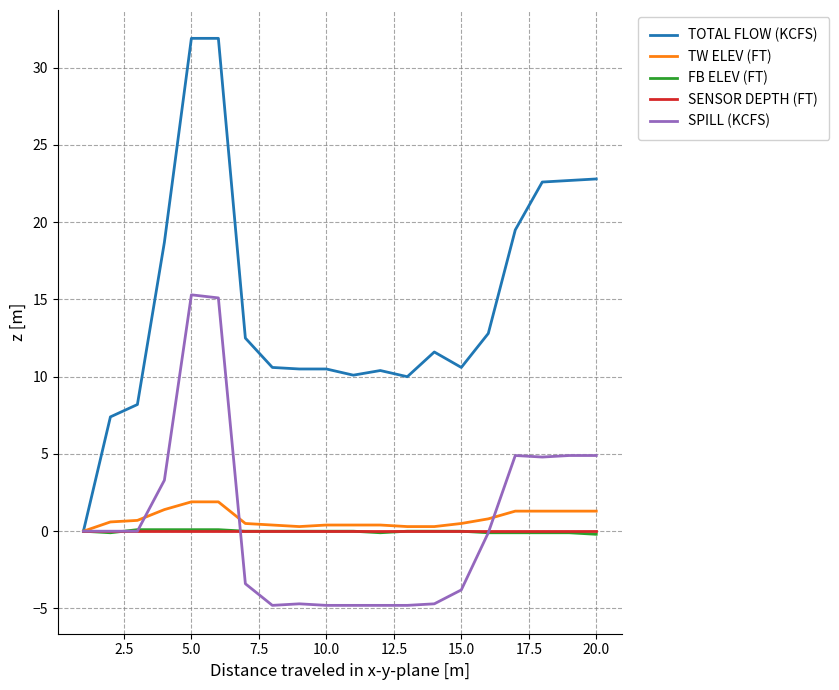

Which series has the largest total across all categories?

TOTAL FLOW (KCFS)